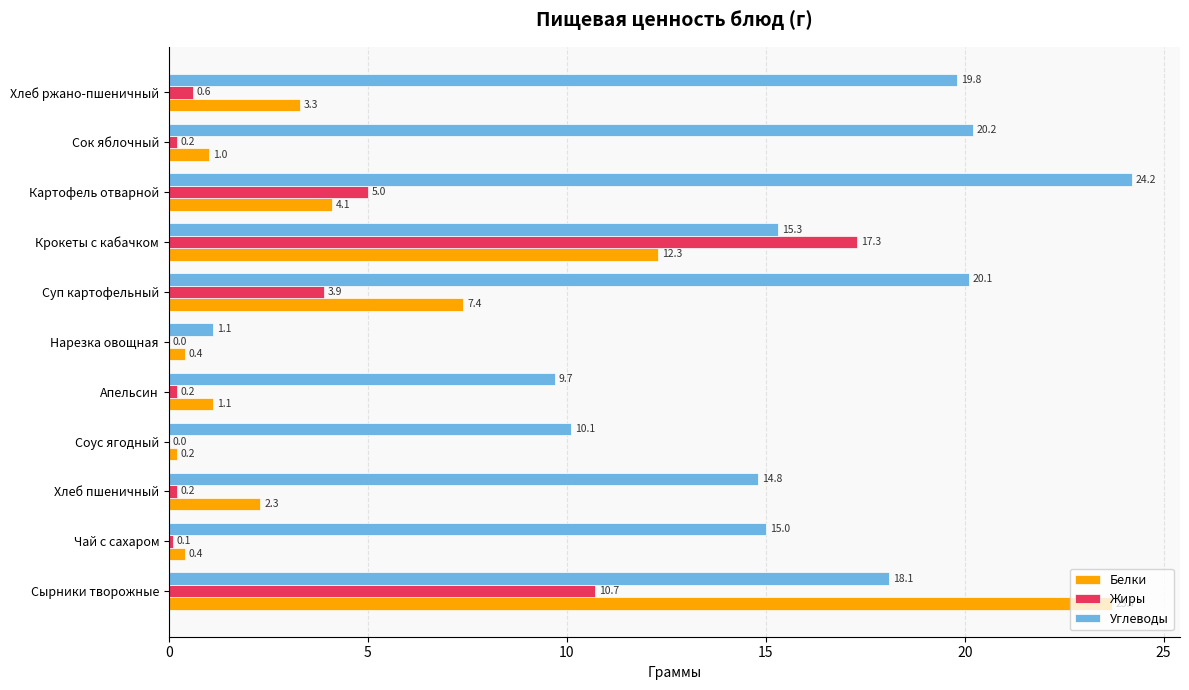

Which series changed the most between Хлеб пшеничный and Нарезка овощная?

Углеводы